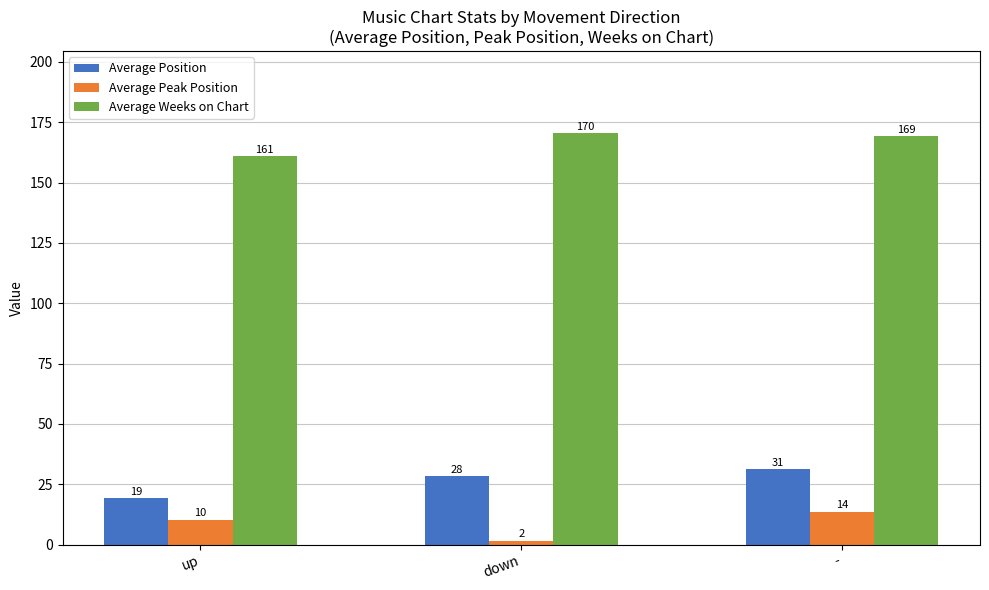

At which label is Average Peak Position closest to 7?

up